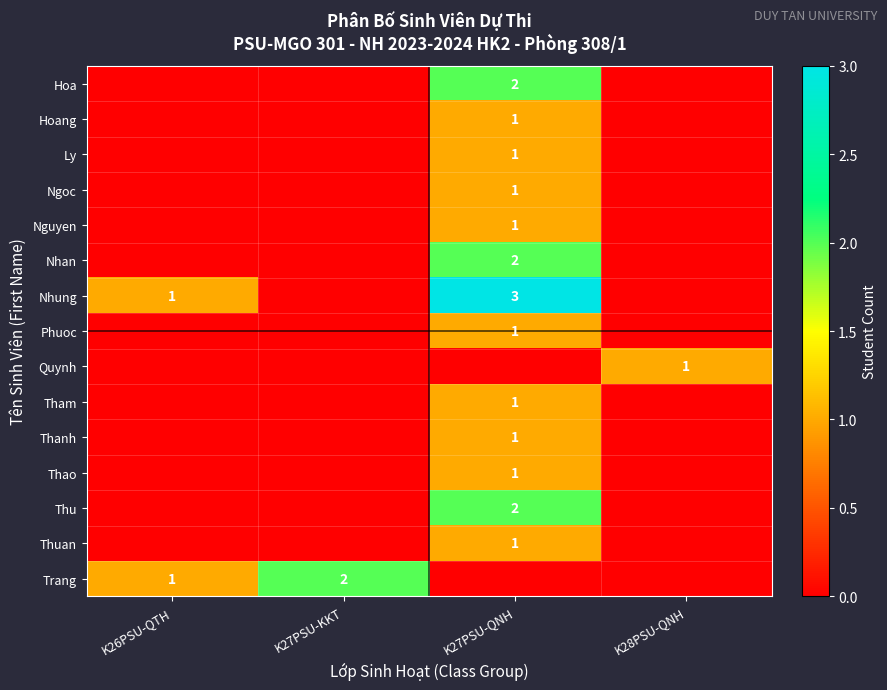

The value of Hoang at K27PSU-QNH is 0. True or false?

False